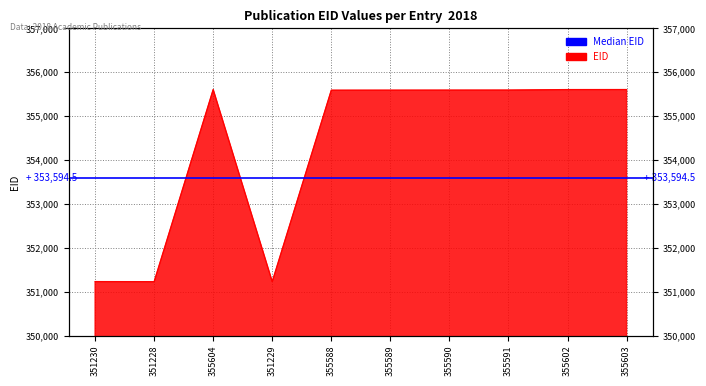

Count the number of categories in the chart.

10